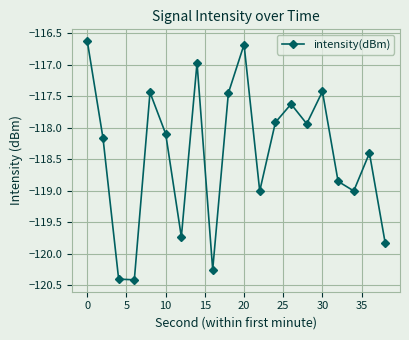

What is the difference between the maximum and minimum values?

3.8